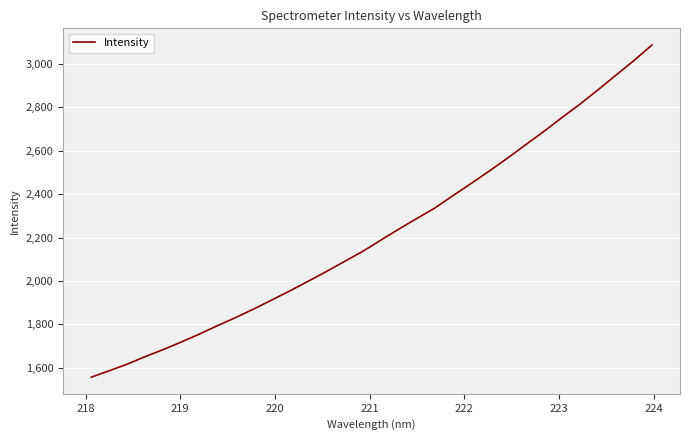

What is the greatest value displayed?

3086.7